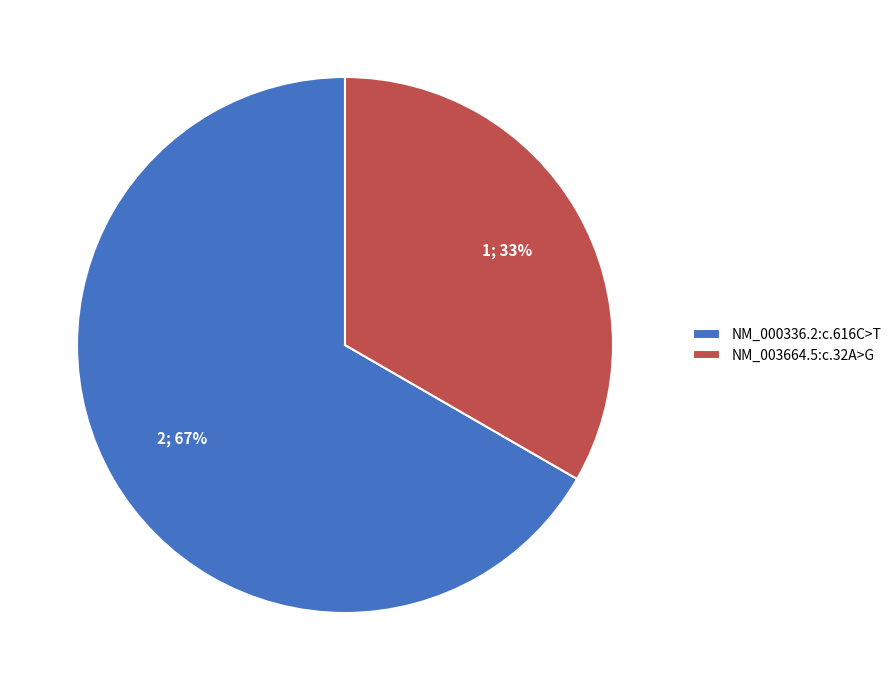

Rank the categories by value from lowest to highest.

NM_003664.5:c.32A>G, NM_000336.2:c.616C>T